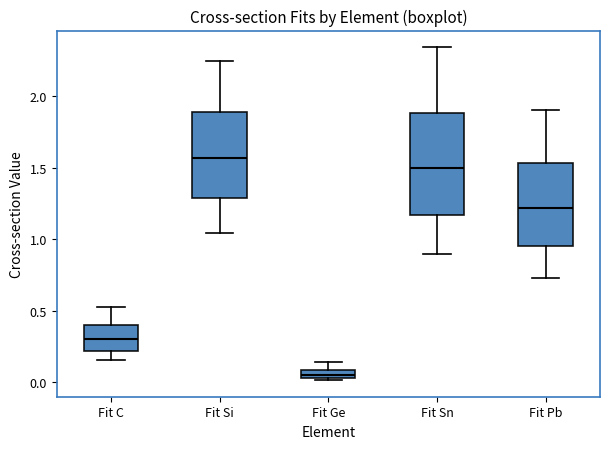

Where does the lower whisker of the box for Fit Si end on the y-axis? The values are not printed on the chart, so give them approximately, as read against the axis.

1.05